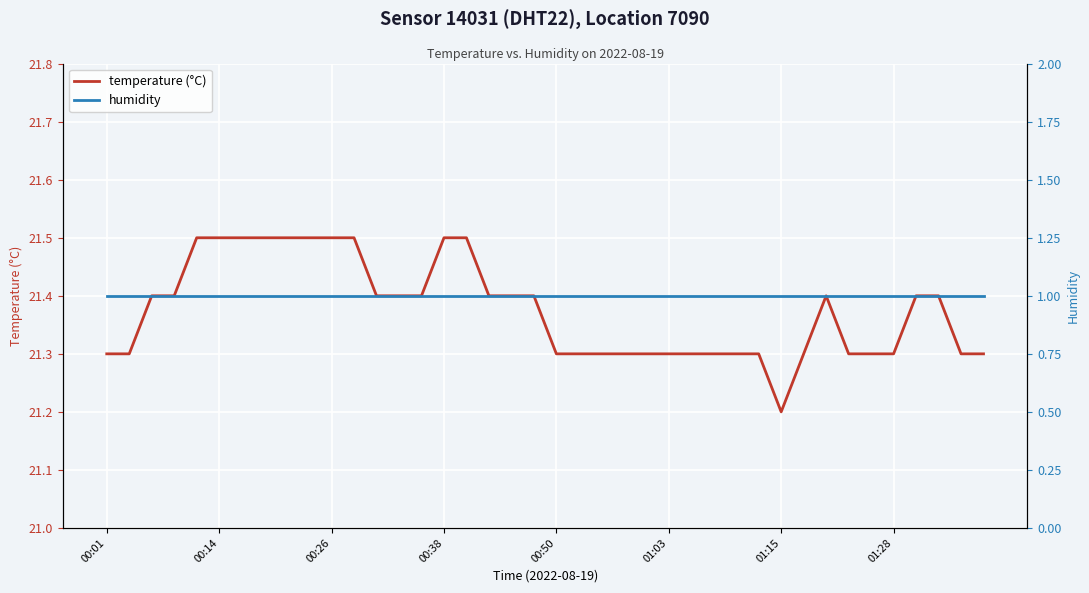

Where is temperature (°C) nearest to the value 21?

01:15